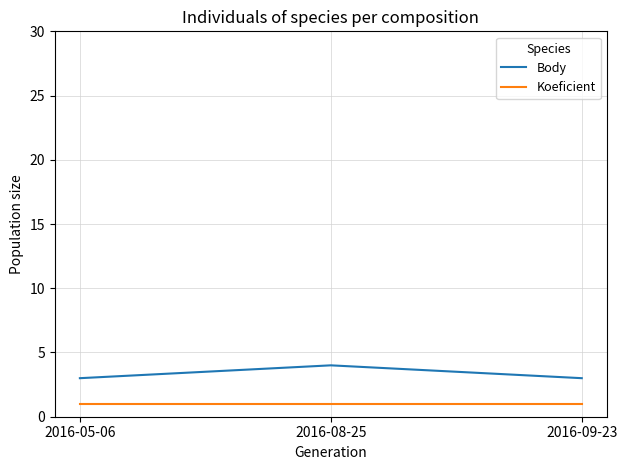

What position from the left is 2016-08-25?

2